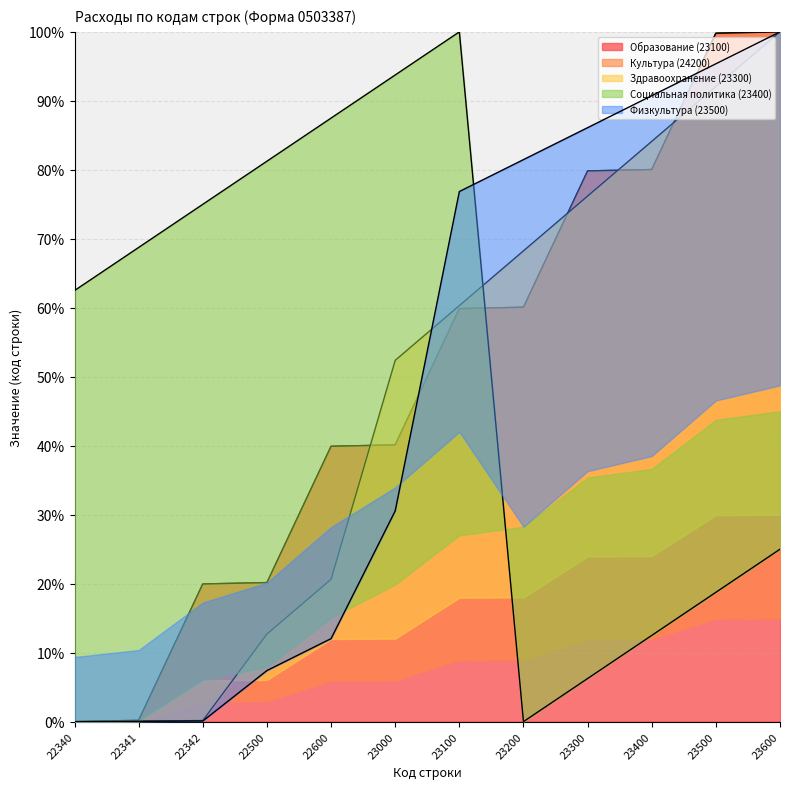

What is the maximum value for Культура (24200)?

100.0